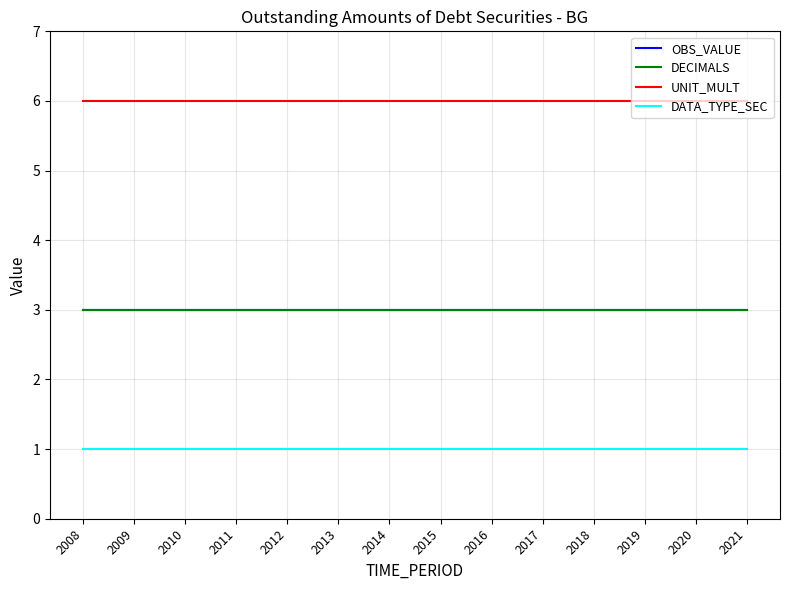

What is the difference between the highest and lowest values at 2020?

5